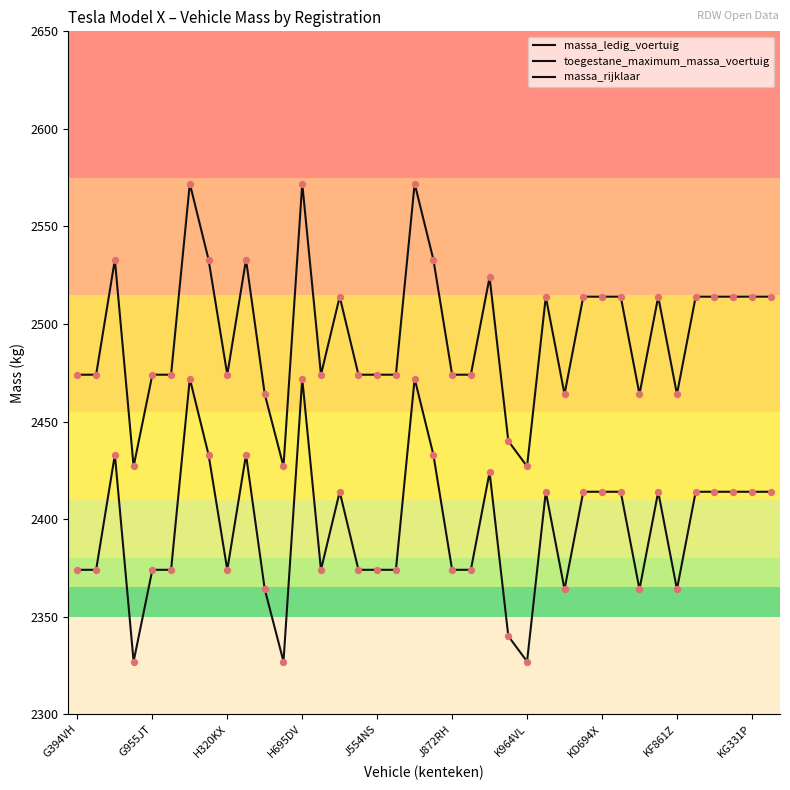

Is the value of massa_rijklaar at H695DV greater than the value of massa_ledig_voertuig at 32?

Yes